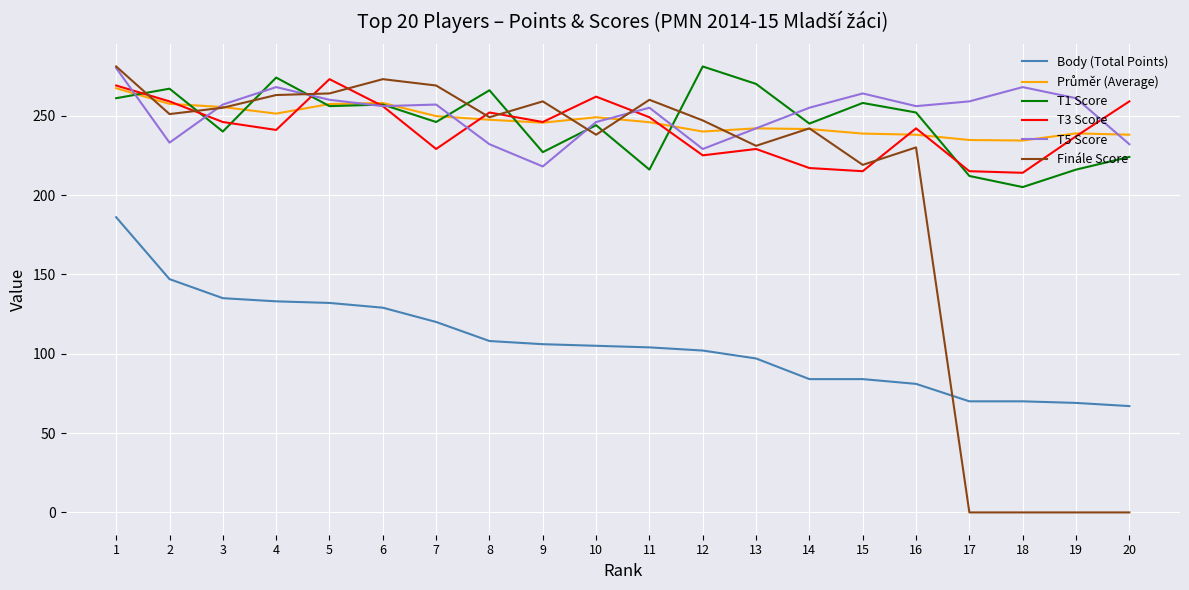

True or false: T5 Score has a value of 390.7 at 15.

False